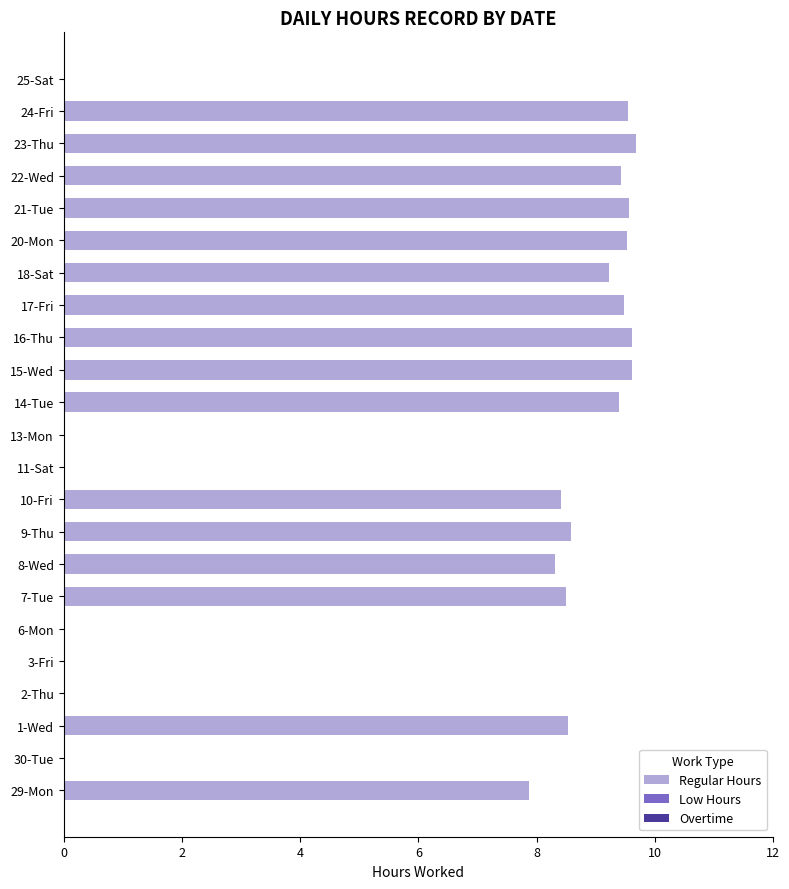

True or false: the data shows 5.3 at 2-Thu.

False